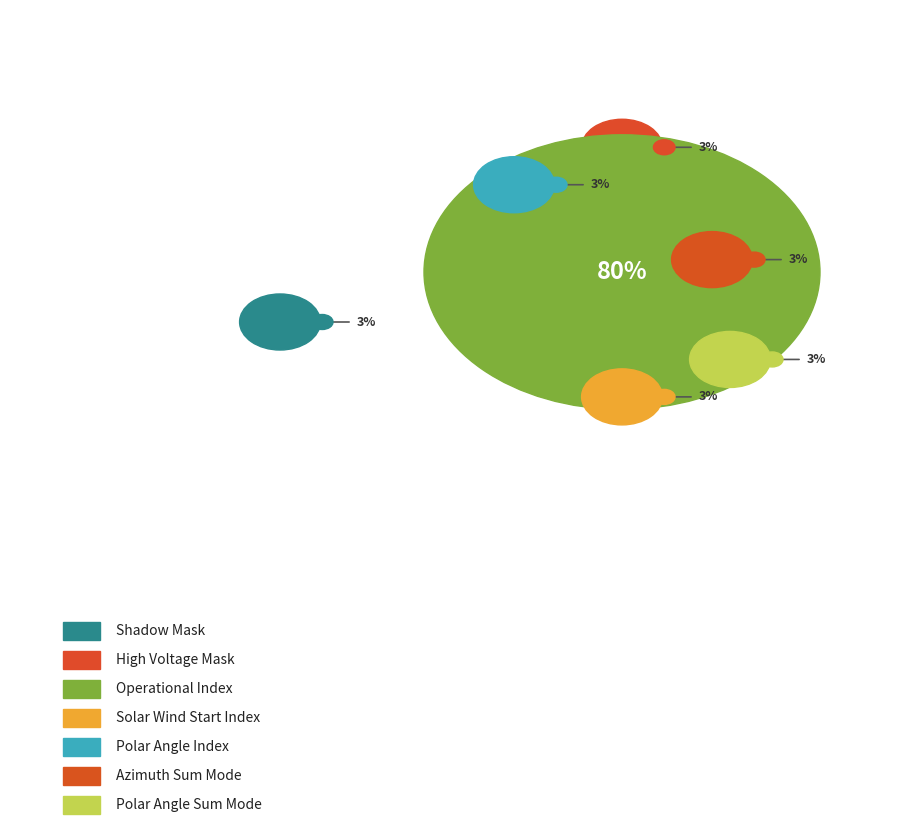

Which slice is the smallest?

Shadow Mask